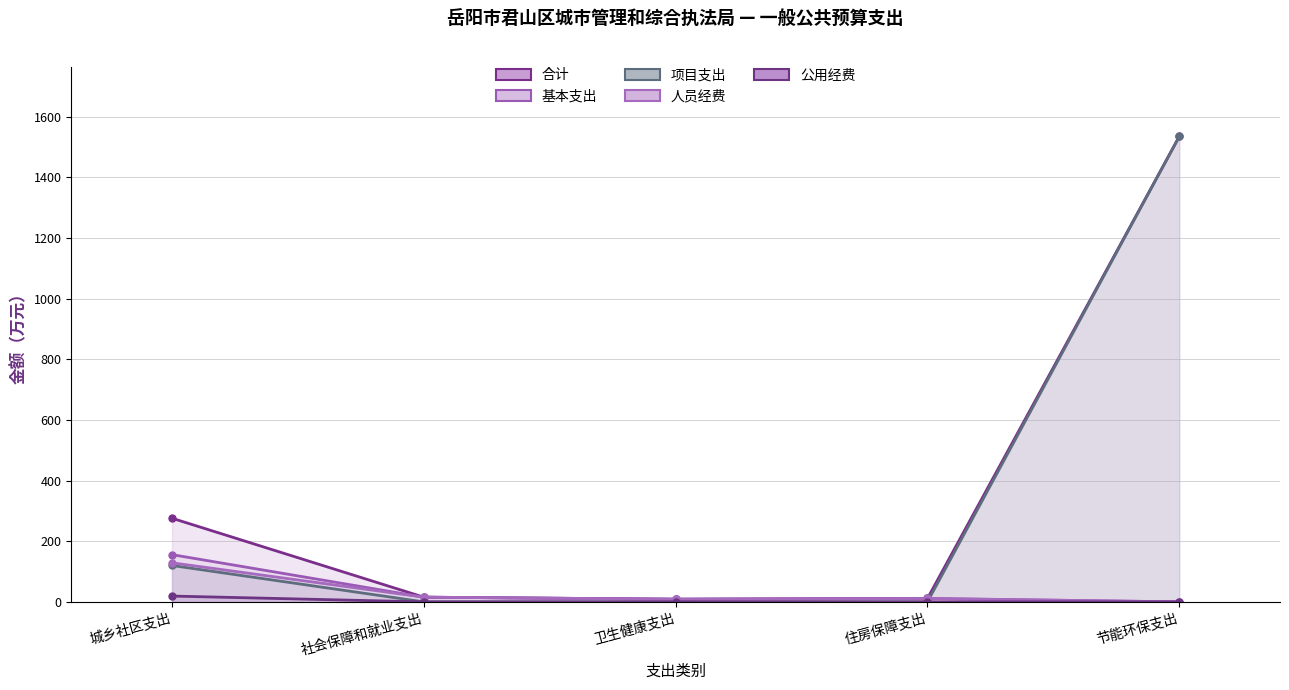

At which category does 人员经费 reach its first local valley?

卫生健康支出